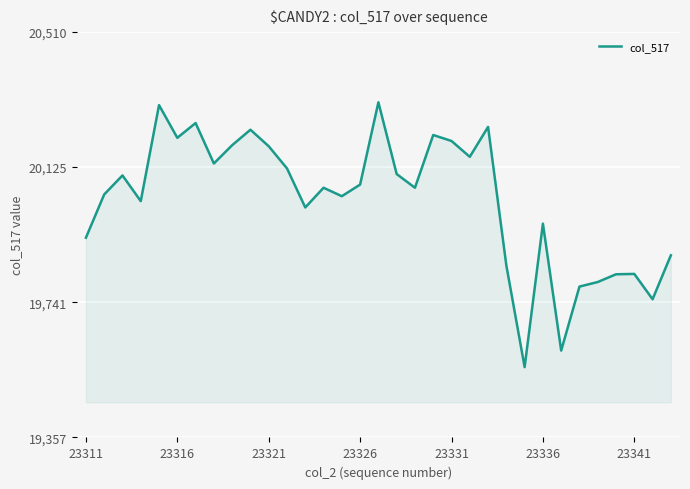

What is the greatest value displayed?

20310